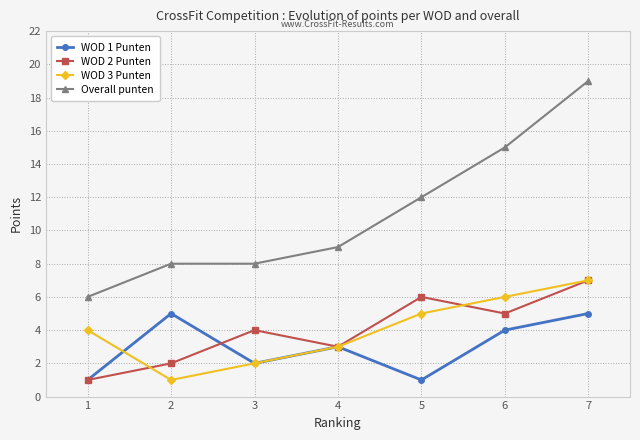

Reading left to right, transcribe all the data shown in this chart.

WOD 1 Punten: 1=1	2=5	3=2	4=3	5=1	6=4	7=5
WOD 2 Punten: 1=1	2=2	3=4	4=3	5=6	6=5	7=7
WOD 3 Punten: 1=4	2=1	3=2	4=3	5=5	6=6	7=7
Overall punten: 1=6	2=8	3=8	4=9	5=12	6=15	7=19